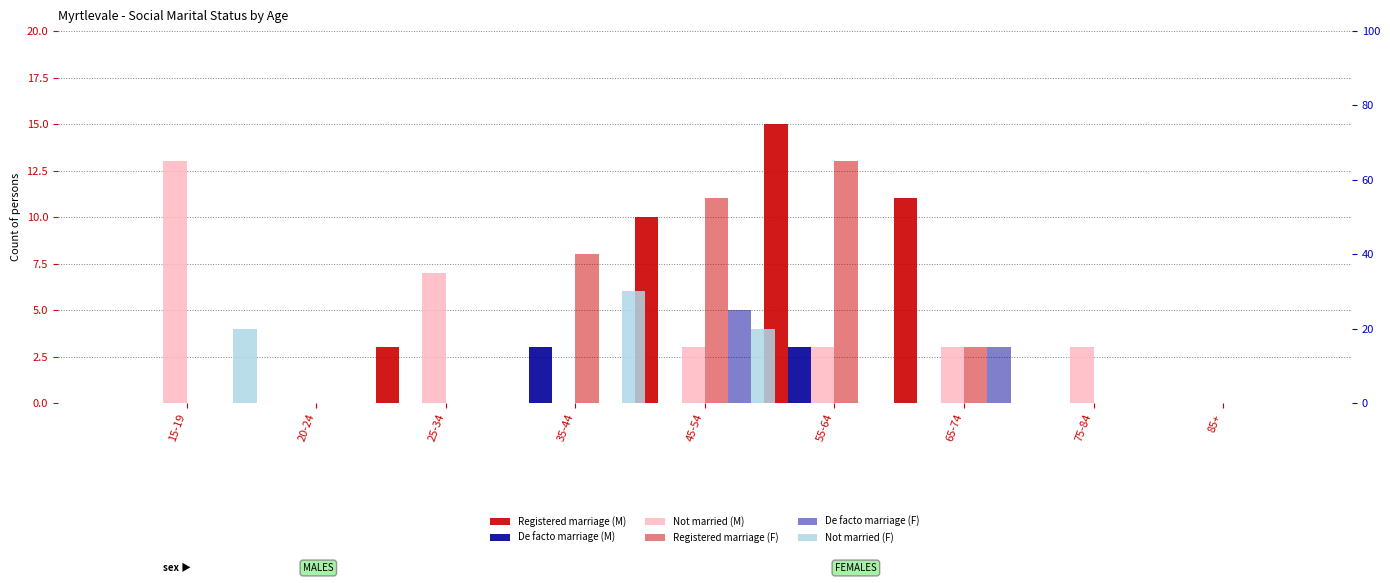

What is the maximum value for De facto marriage (M)?

3